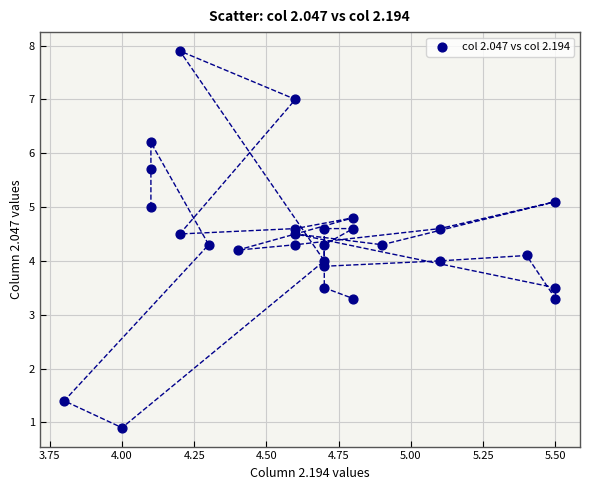

What is the range of Y values (max minus min)?

7.0